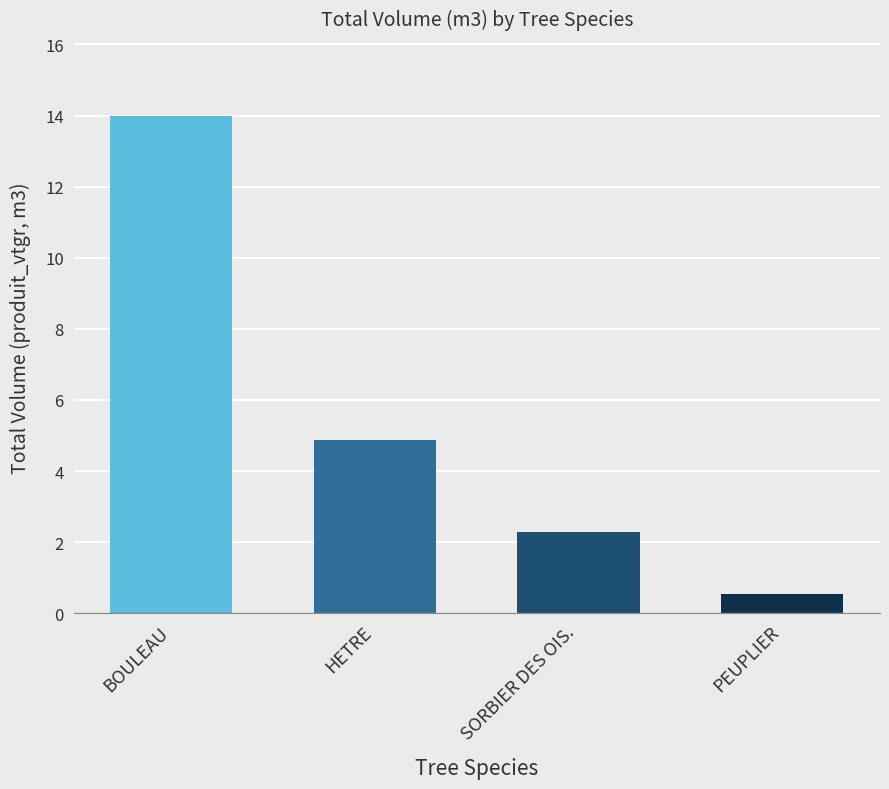

Between PEUPLIER and BOULEAU, which is larger?

BOULEAU